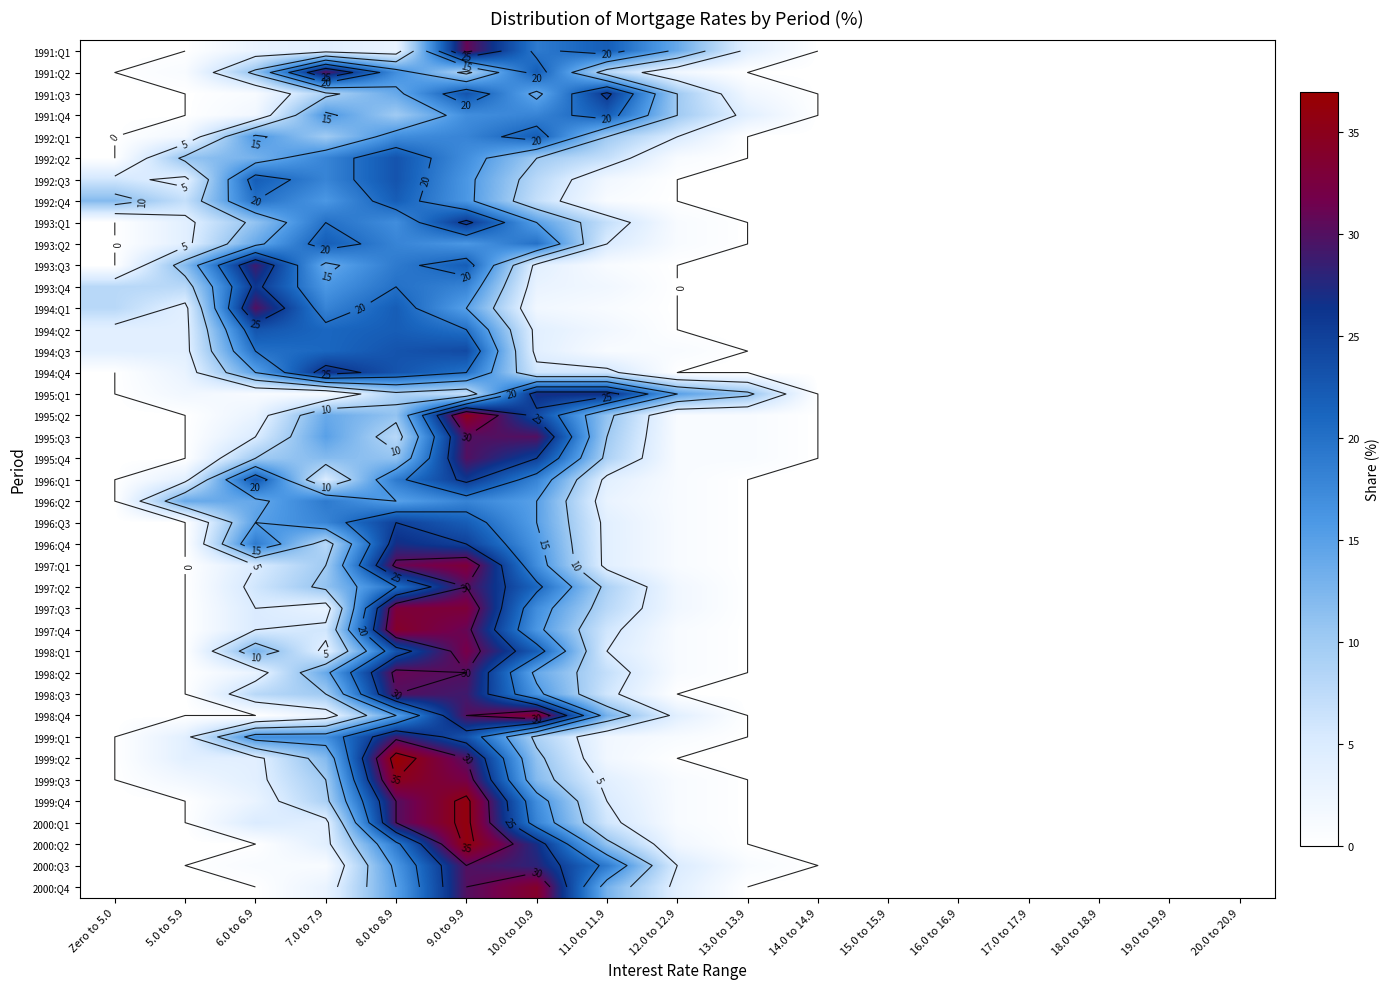

At 12.0 to 12.9, list the series in order from largest to smallest.

1995:Q1, 1991:Q1, 1991:Q3, 1991:Q4, 1992:Q1, 2000:Q3, 1998:Q4, 2000:Q4, 1991:Q2, 1997:Q2, 1997:Q3, 2000:Q2, 1992:Q2, 1993:Q1, 1993:Q2, 1994:Q3, 1995:Q2, 1995:Q3, 1995:Q4, 1996:Q1, 1996:Q2, 1996:Q3, 1996:Q4, 1997:Q1, 1997:Q4, 1998:Q1, 1998:Q2, 1999:Q1, 1999:Q3, 1999:Q4, 2000:Q1, 1992:Q3, 1992:Q4, 1993:Q3, 1993:Q4, 1994:Q1, 1994:Q2, 1994:Q4, 1998:Q3, 1999:Q2